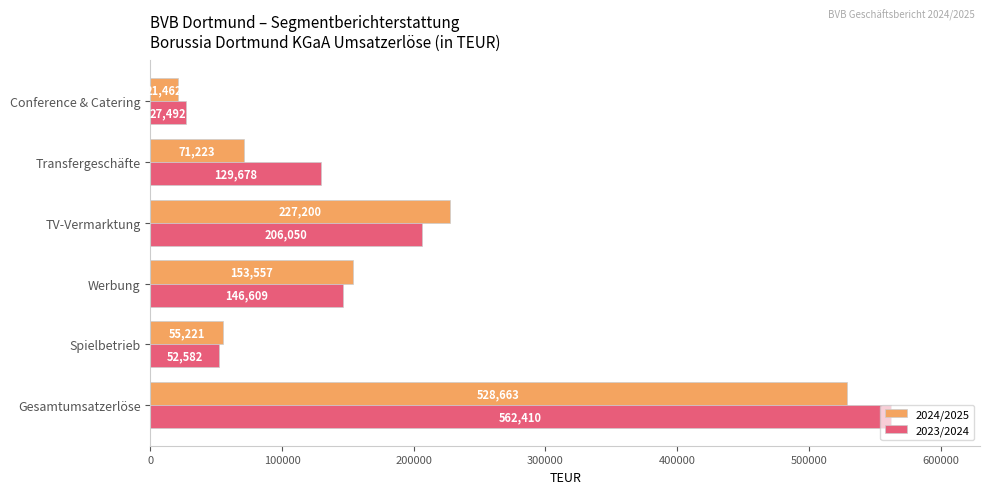

Which series has the widest spread of values?

2023/2024